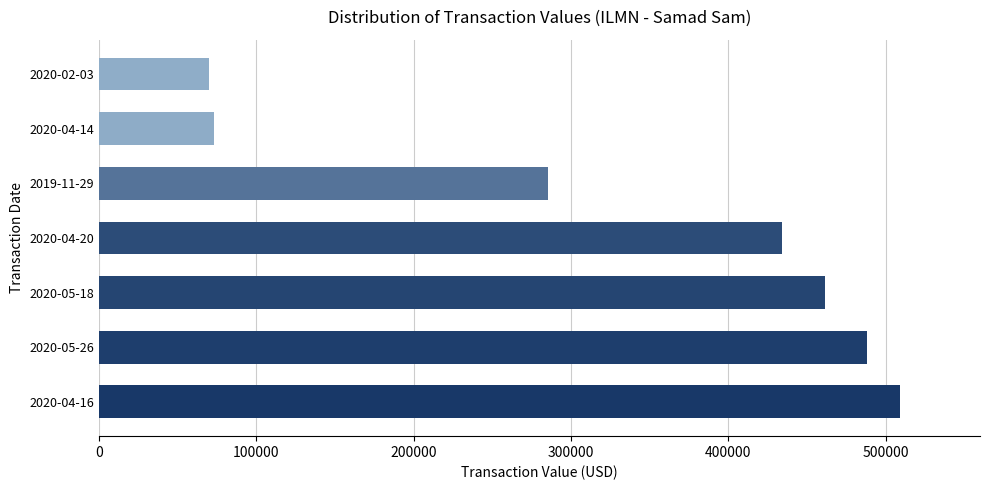

What is the change in value from 2020-04-16 to 2020-05-26?

-20940